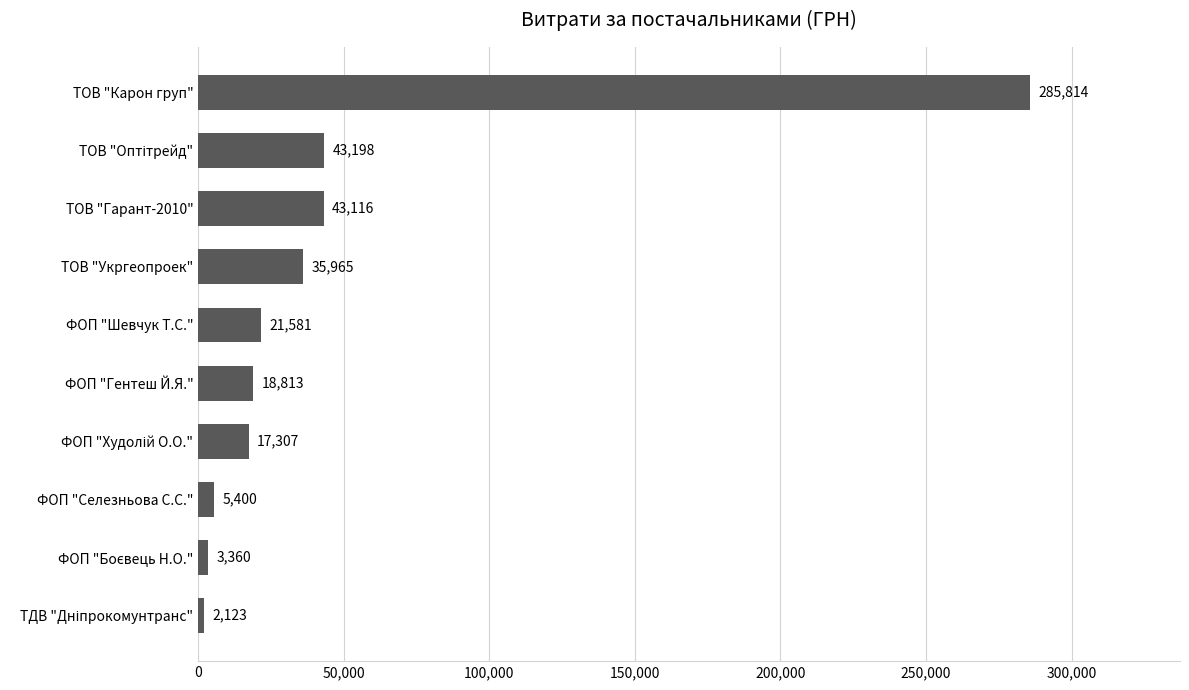

True or false: the data shows 24672.1 at ТОВ "Гарант-2010".

False